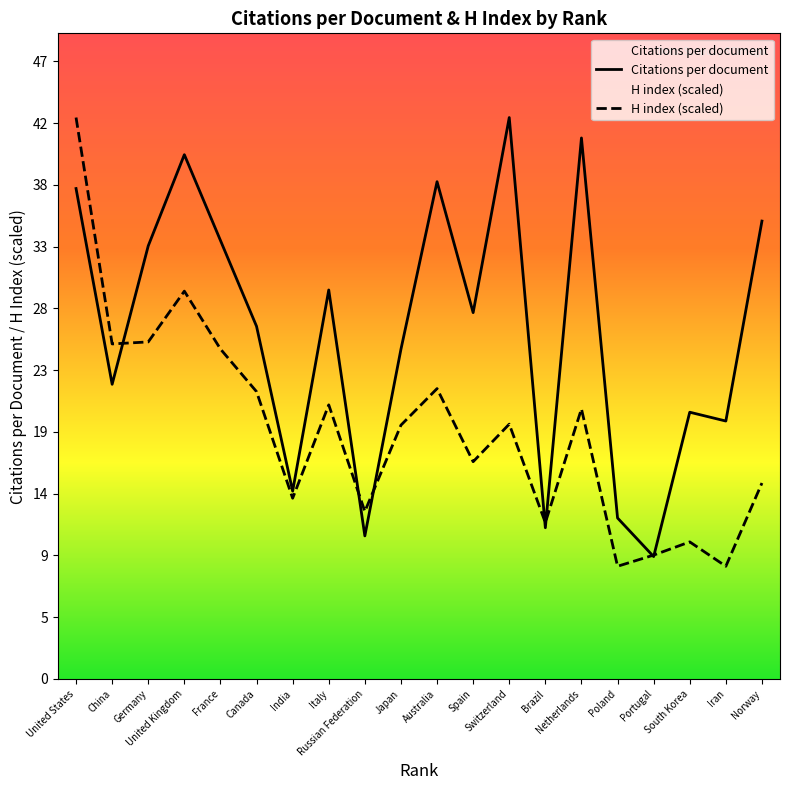

How many data points in Citations per document are less than 27?

10